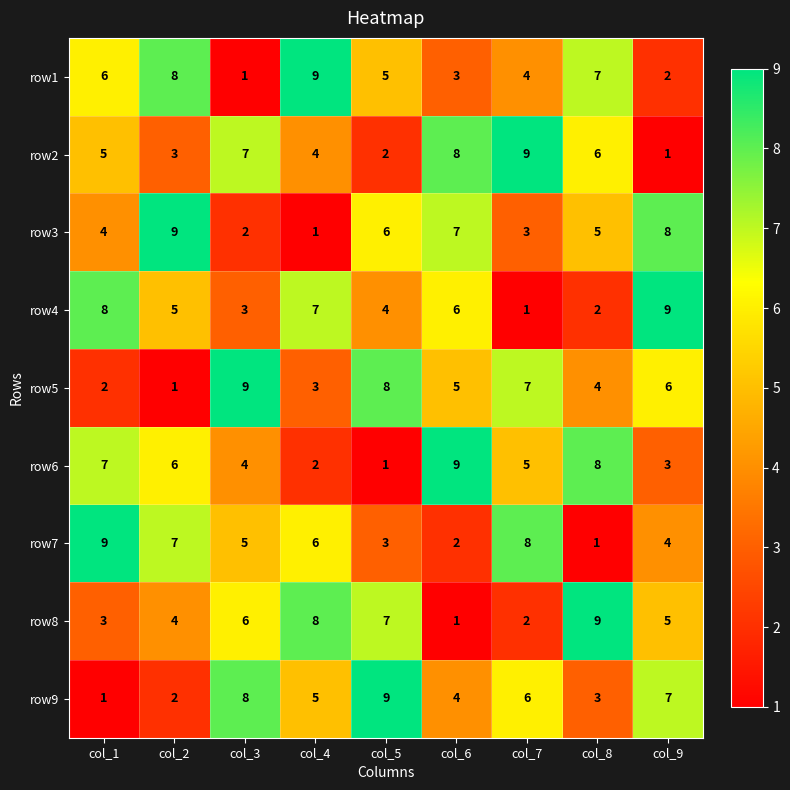

What is the difference between the highest and lowest values at col_8?

8